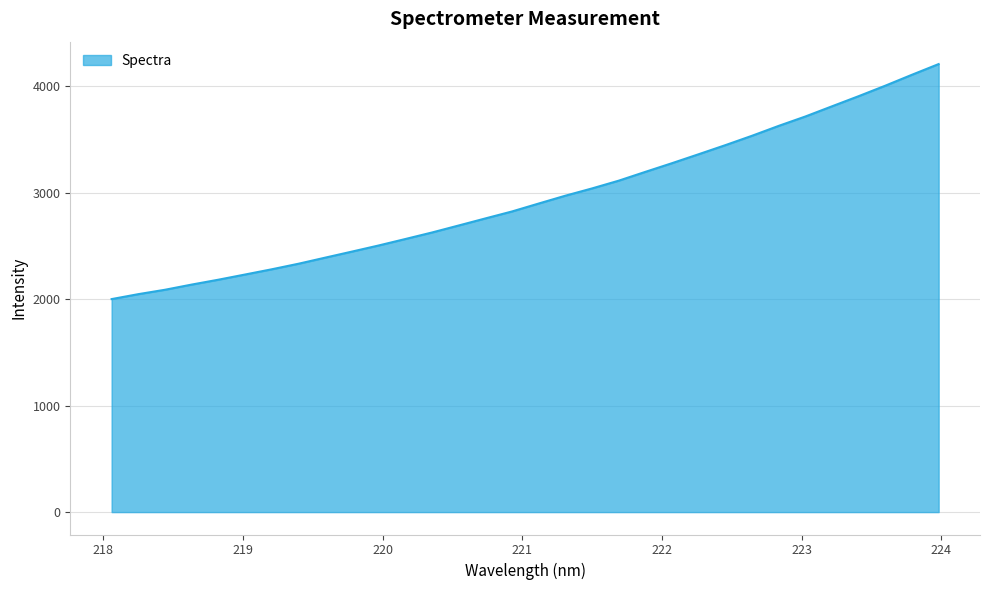

What is the difference between the maximum and minimum values?

2208.0